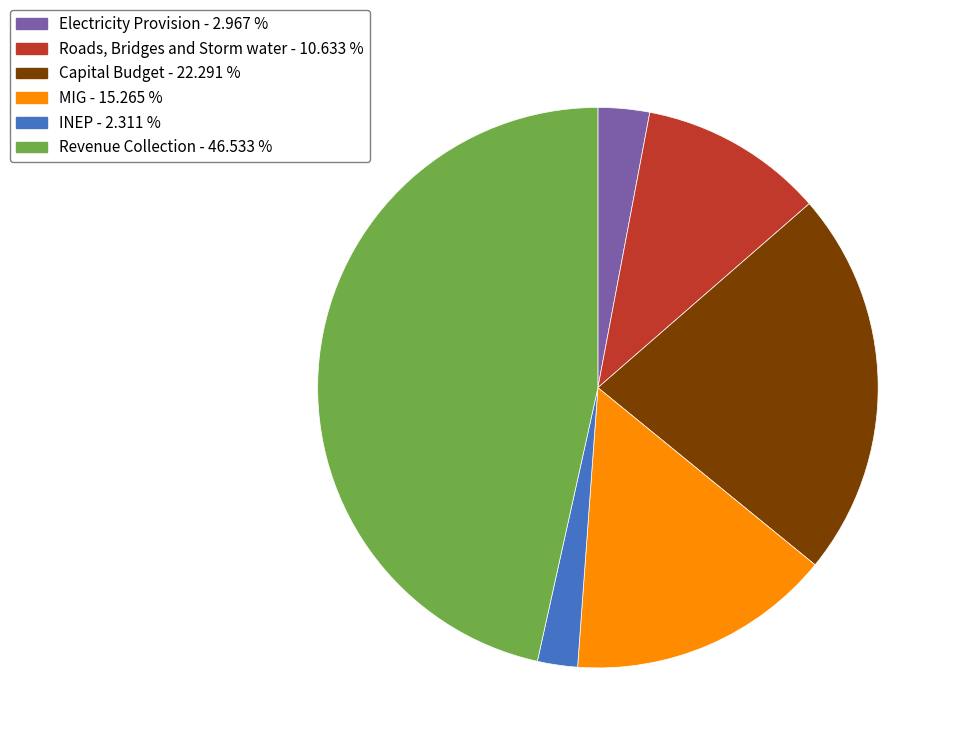

Does Electricity Provision - 2.967 % represent more than half of the total?

No